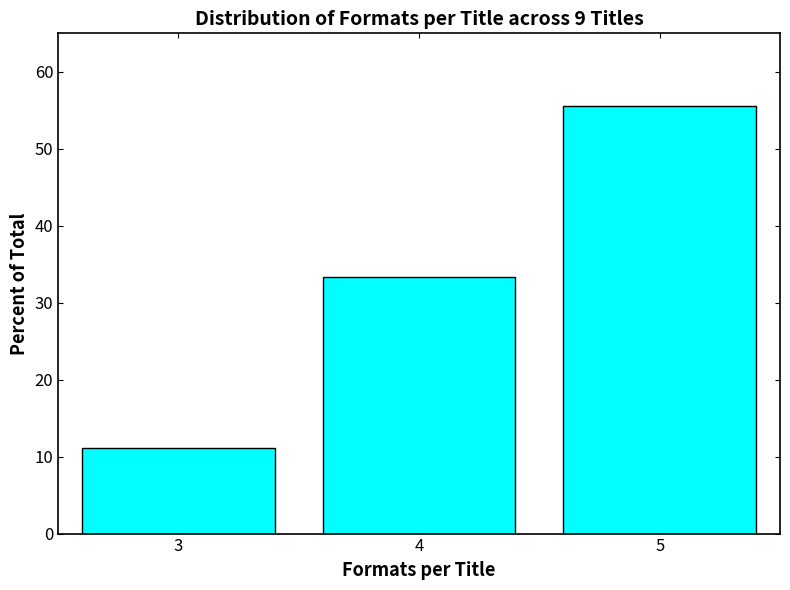

Reading left to right, transcribe all the data shown in this chart.

3=11.1	4=33.3	5=55.6